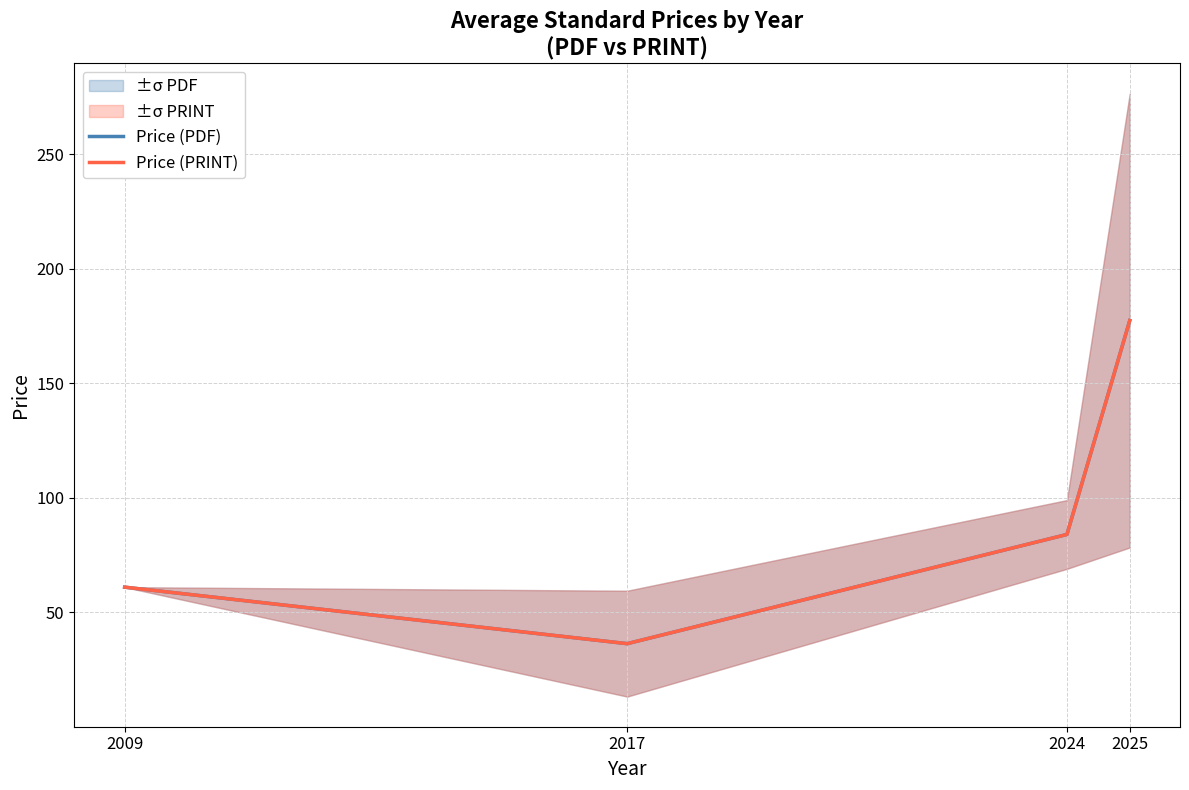

True or false: Price (PDF) has a value of 109.0 at 2009.

False